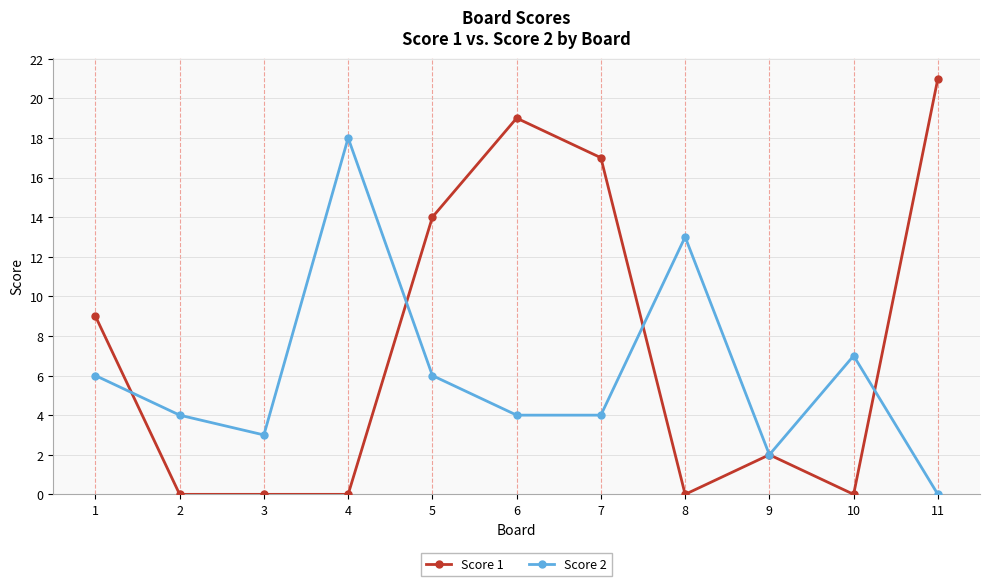

What is the spread (max minus min) of values at 3?

3